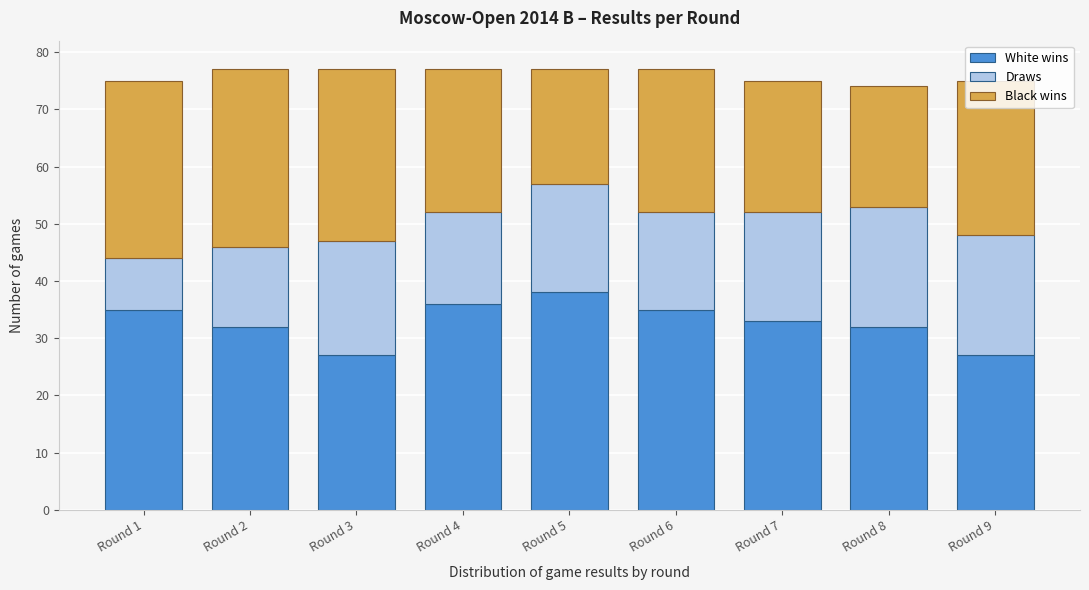

What is the highest value of the White wins series?

38